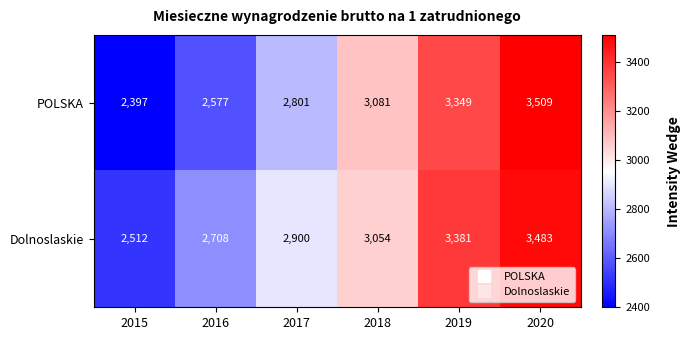

The value of Dolnoslaskie at 2018 is 1860. True or false?

False